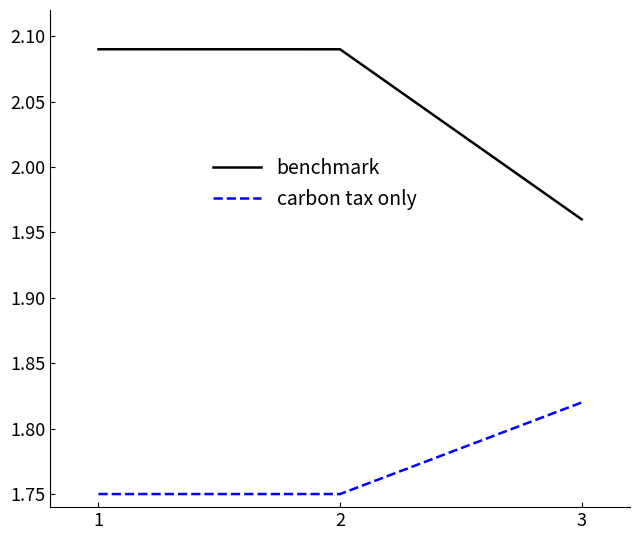

Is it true that carbon tax only equals 2.4 at 1?

False